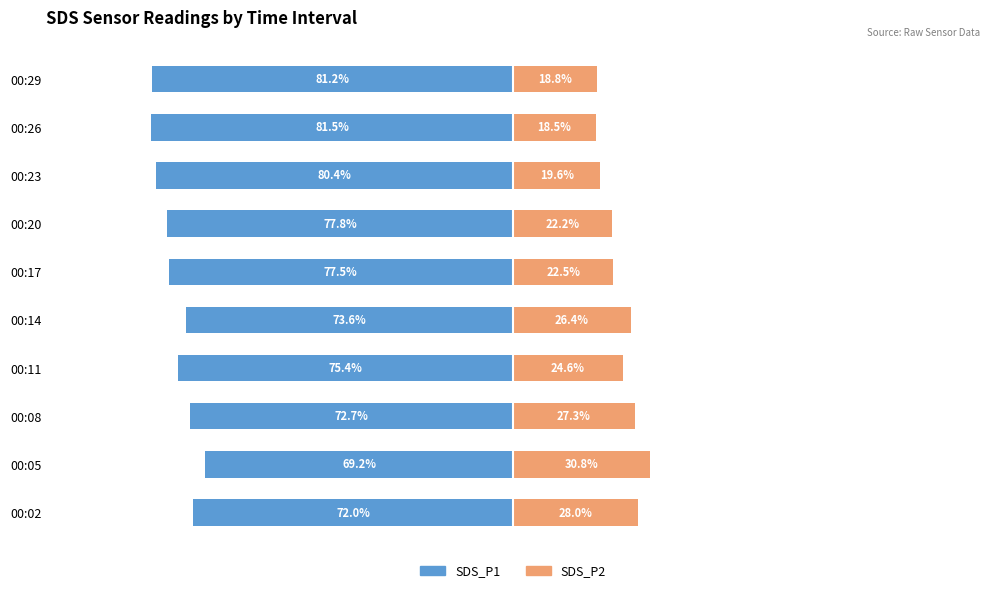

Which series has the largest range (max minus min)?

SDS_P2